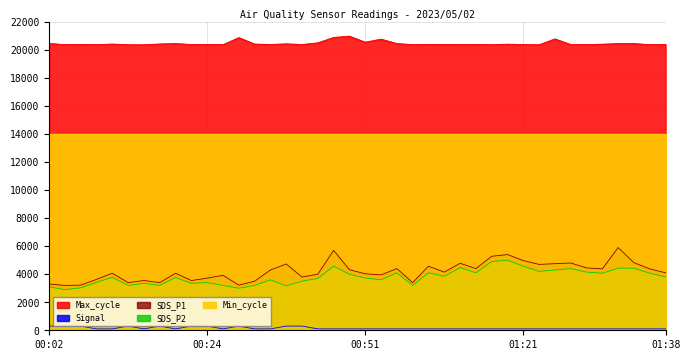

At which label is Signal closest to 200?

00:02